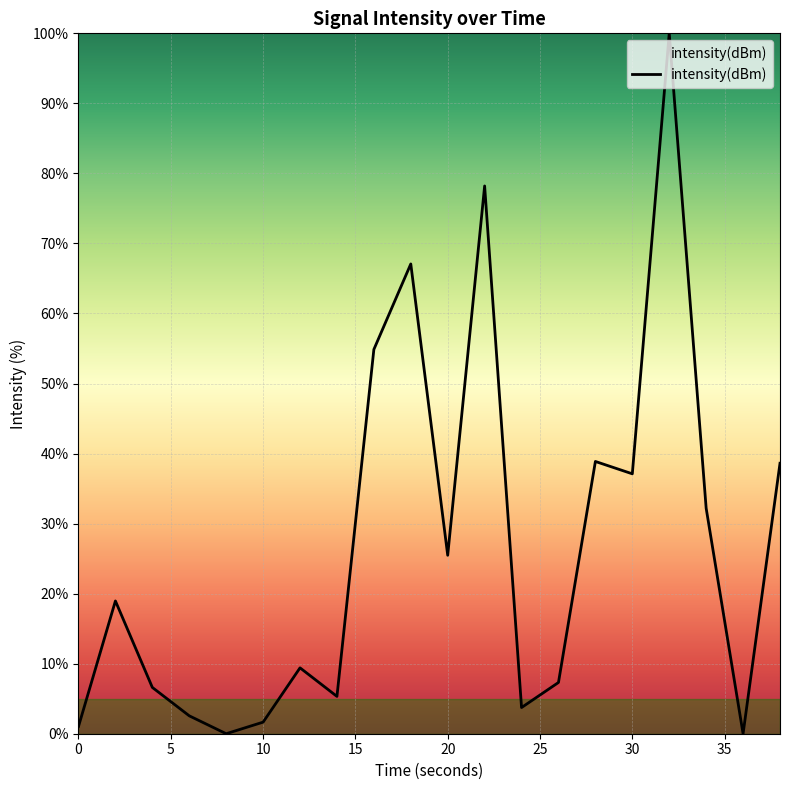

Is this an area chart (filled region under the line)?

No